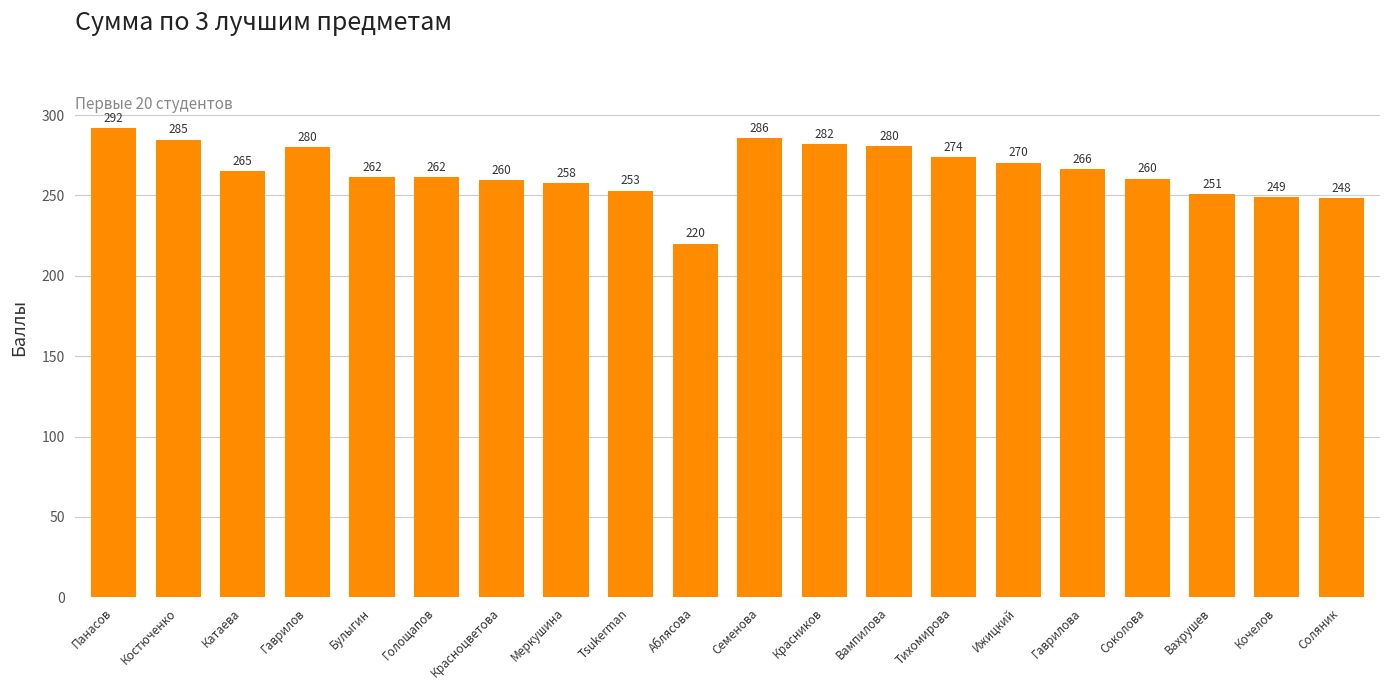

The chart shows a value of 467.9 at Соколова. True or false?

False